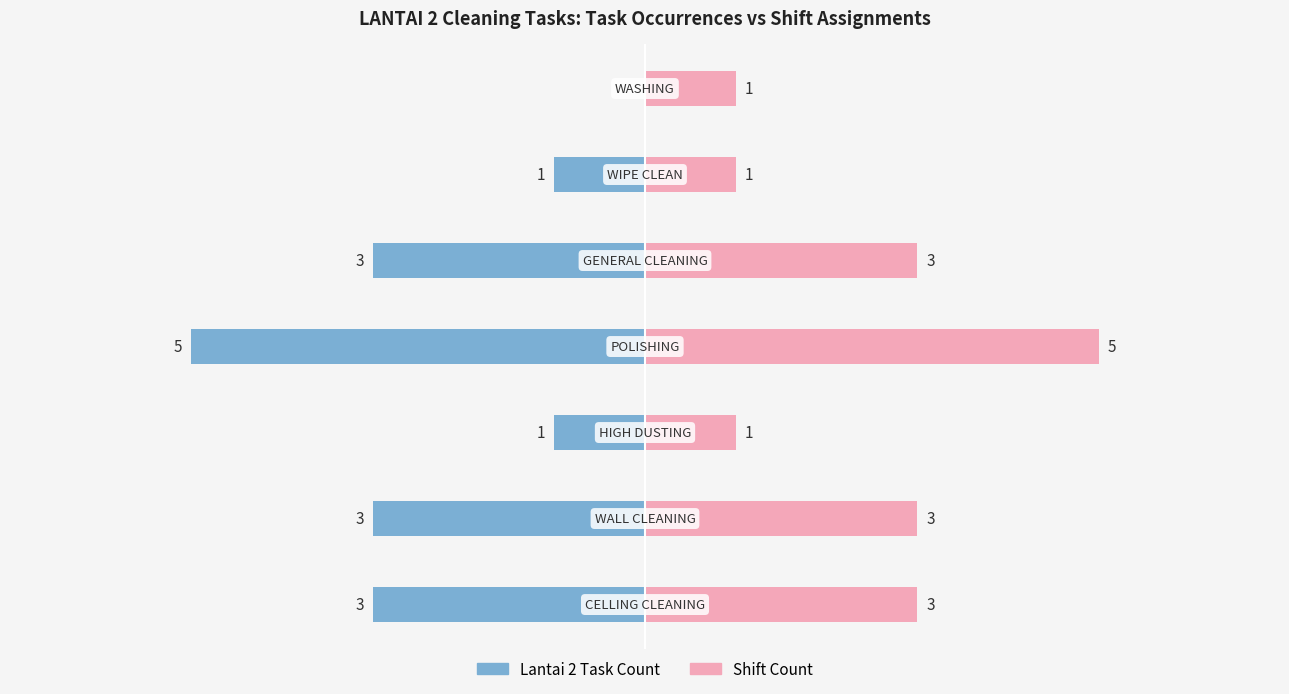

True or false: Shift Count has a value of 1 at 4.

False